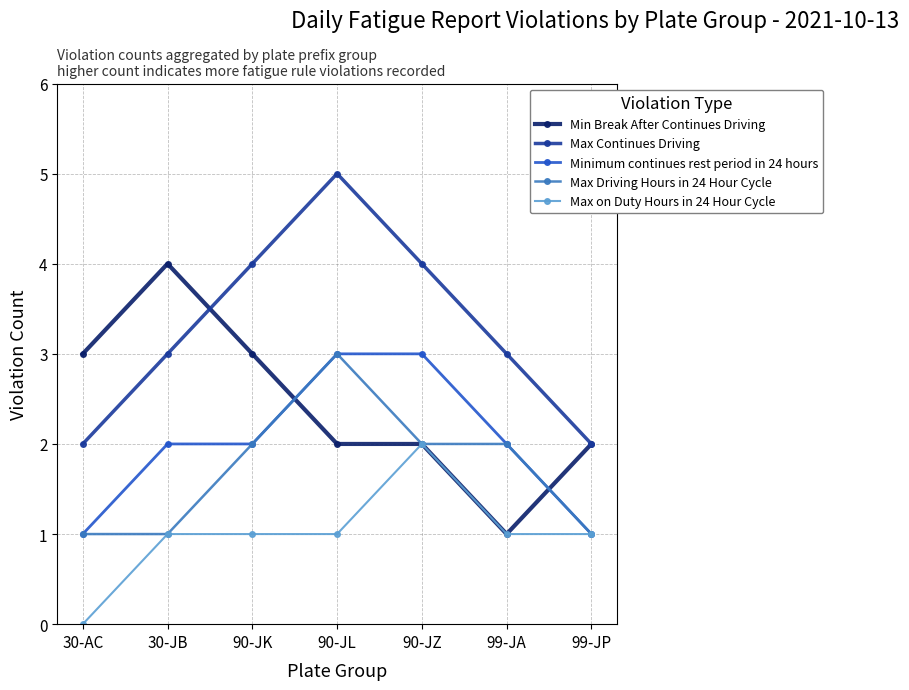

Is it true that Max Continues Driving equals 2 at 30-AC?

True